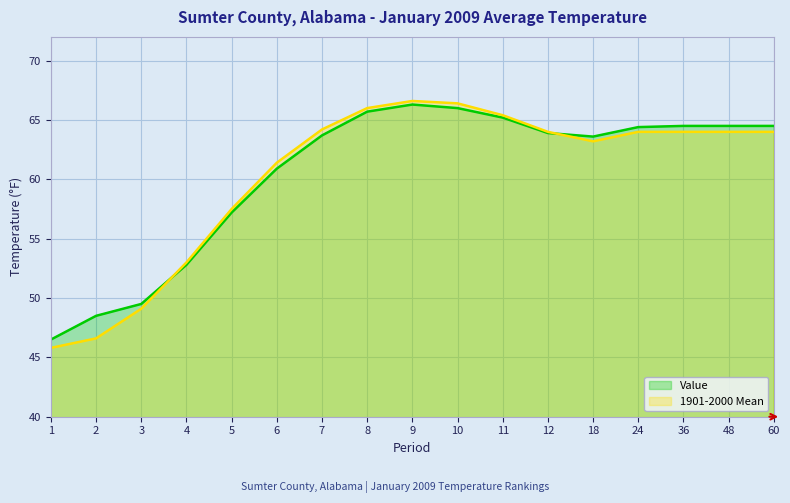

How many data points in Value are less than 63?

6